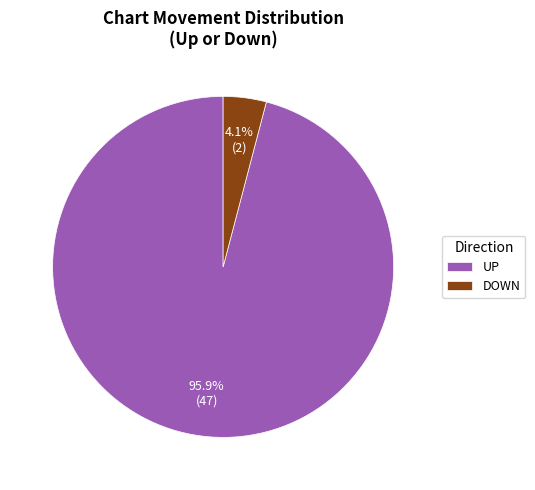

Count the number of slices in the pie.

2